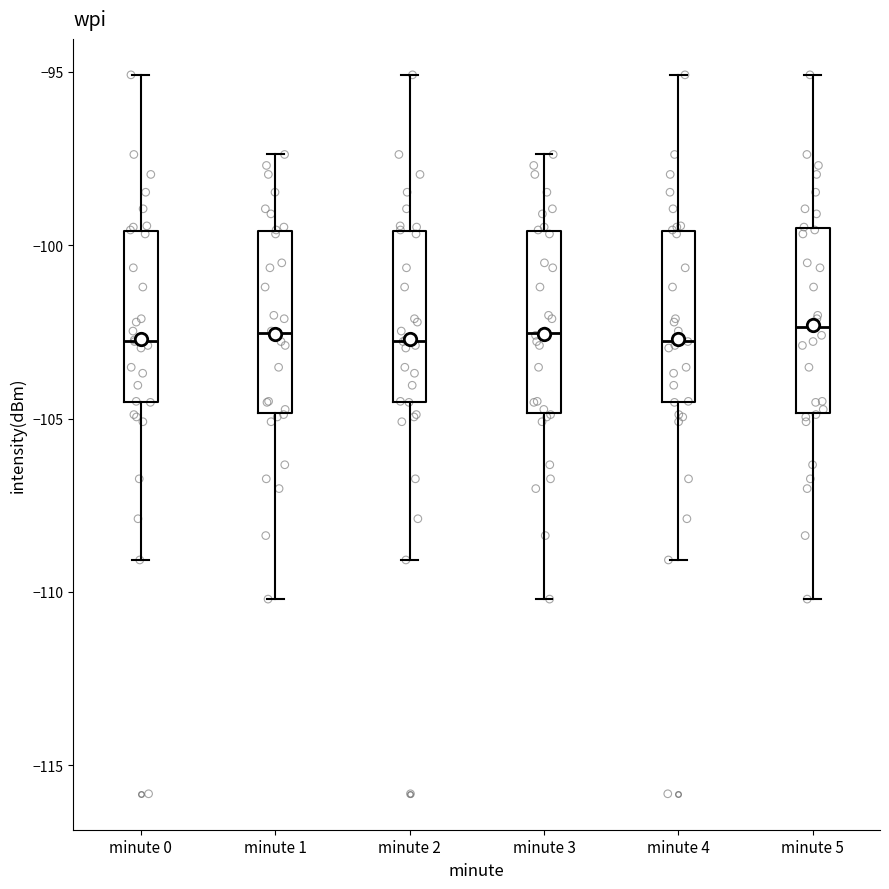

Reading left to right, transcribe this box plot: for each box, give where its median line is, the range the box spans, and where its two whiskers end, as read against the y-axis. The values are not printed on the chart, so give them approximately, as read against the axis.

minute 0: median -103.0, box -104.5 to -99.5, whiskers -109.0 to -95.0
minute 1: median -102.5, box -105.0 to -99.5, whiskers -110.0 to -97.5
minute 2: median -103.0, box -104.5 to -99.5, whiskers -109.0 to -95.0
minute 3: median -102.5, box -105.0 to -99.5, whiskers -110.0 to -97.5
minute 4: median -103.0, box -104.5 to -99.5, whiskers -109.0 to -95.0
minute 5: median -102.5, box -105.0 to -99.5, whiskers -110.0 to -95.0